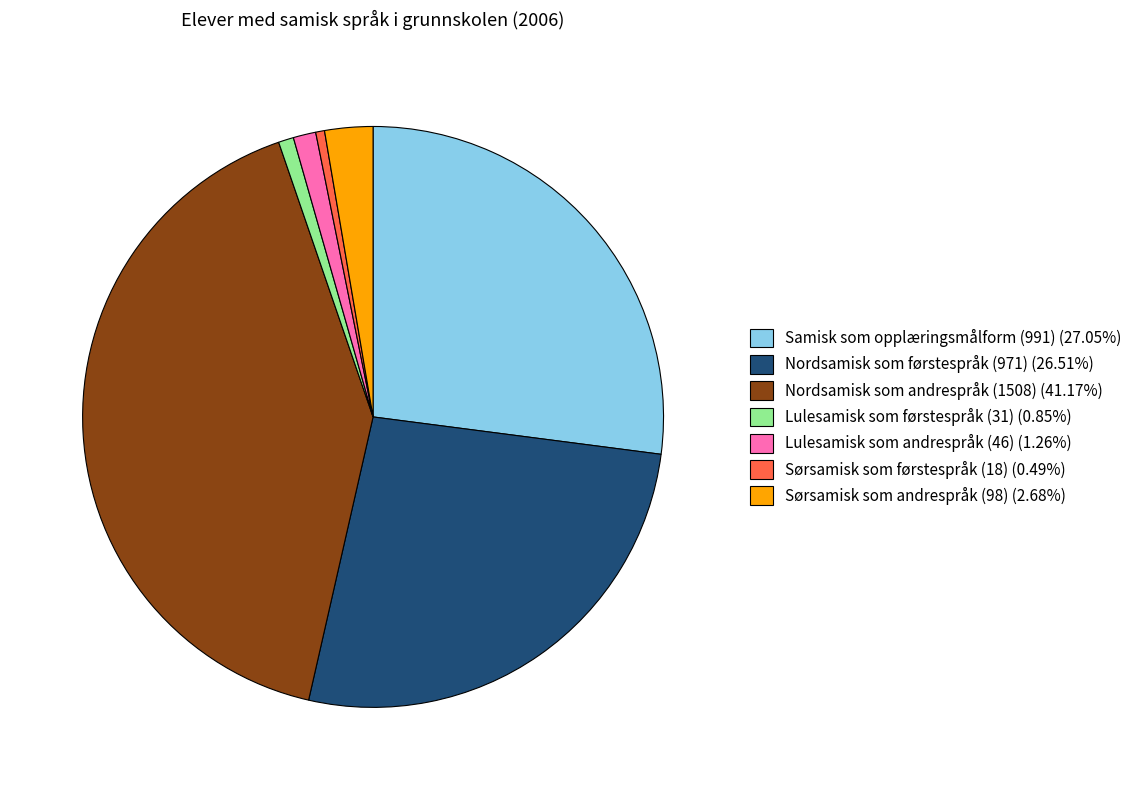

Combined, do Nordsamisk som andrespråk (1508) and Lulesamisk som førstespråk (31) account for over 50%?

No